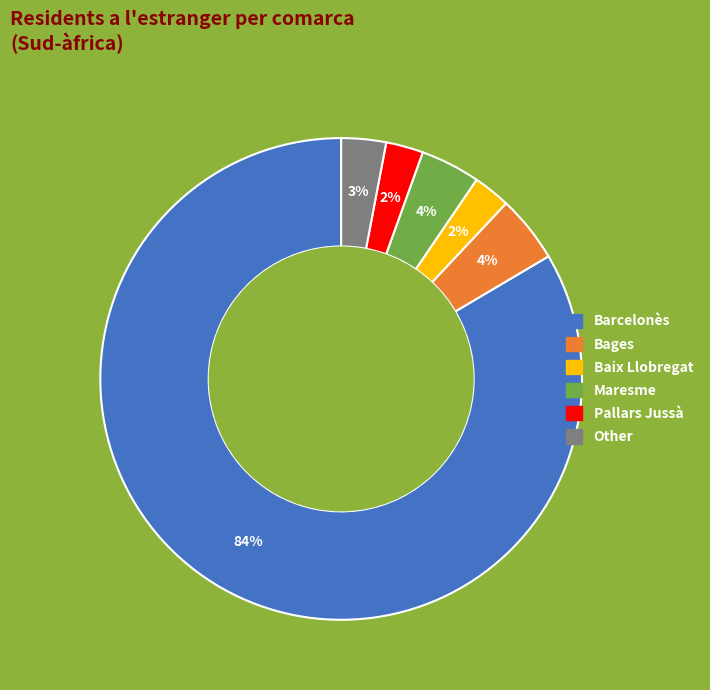

To the nearest percent, what is the combined percentage of Other and Maresme?

7%